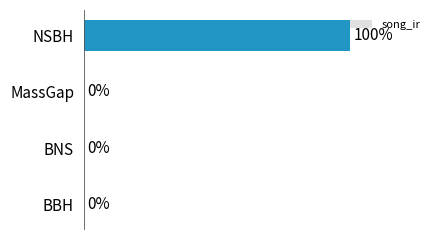

Between NSBH and BNS, which is larger?

NSBH